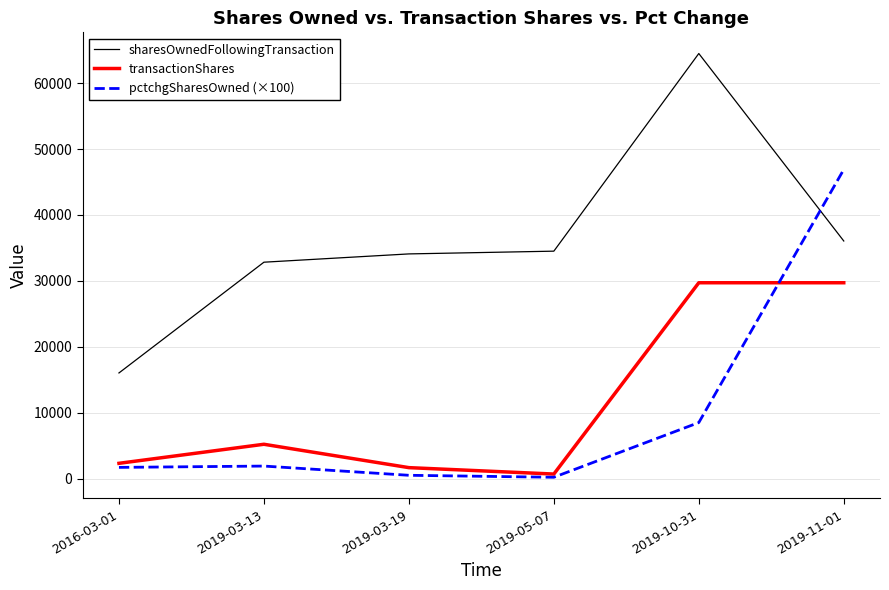

Where is transactionShares nearest to the value 15203?

2019-03-13